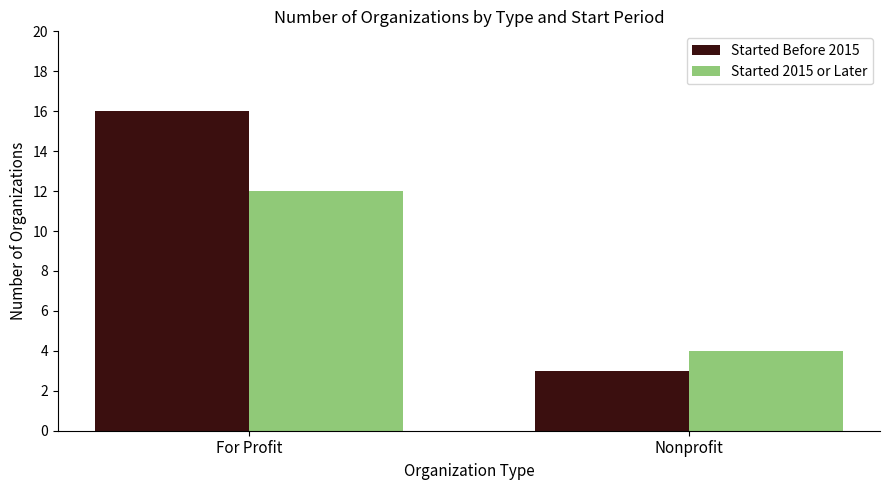

What is the minimum value for Started 2015 or Later?

4